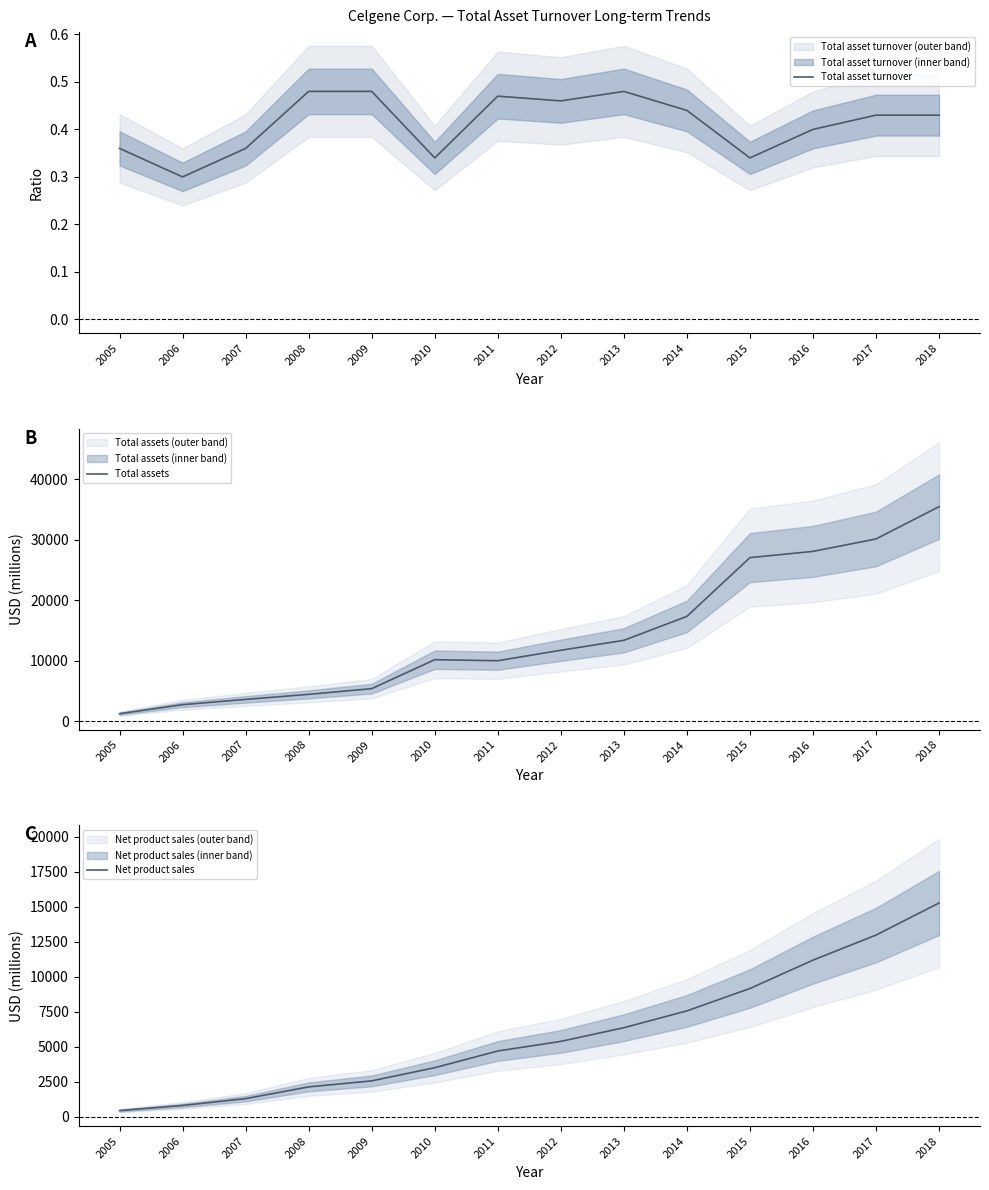

How many interior local valleys does the Total asset turnover series have?

4